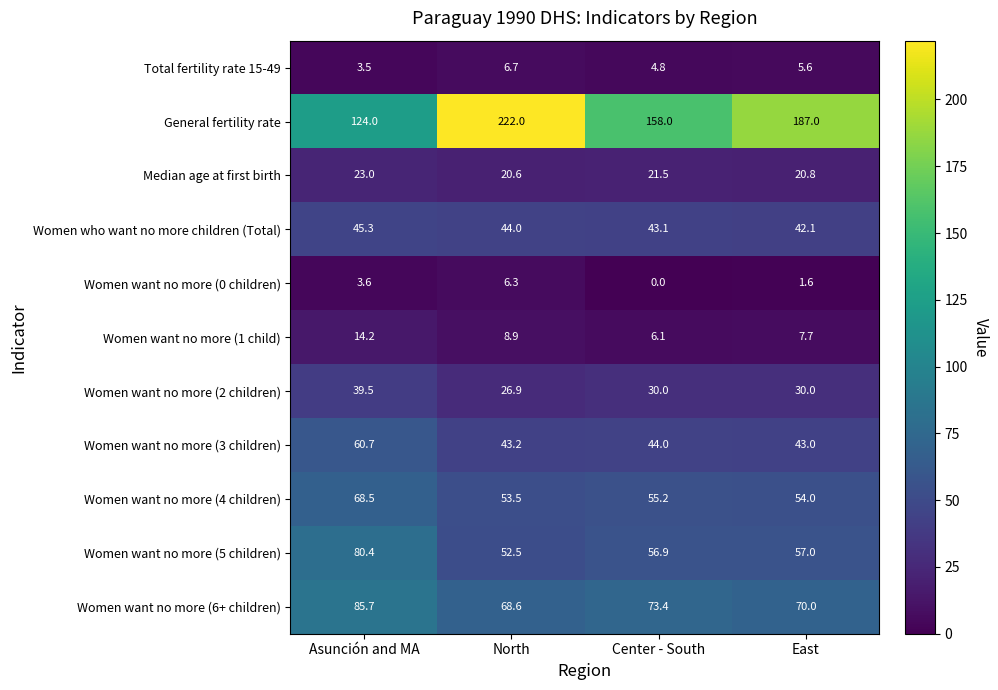

What value does the Women want no more (2 children) series have at Center - South?

30.0